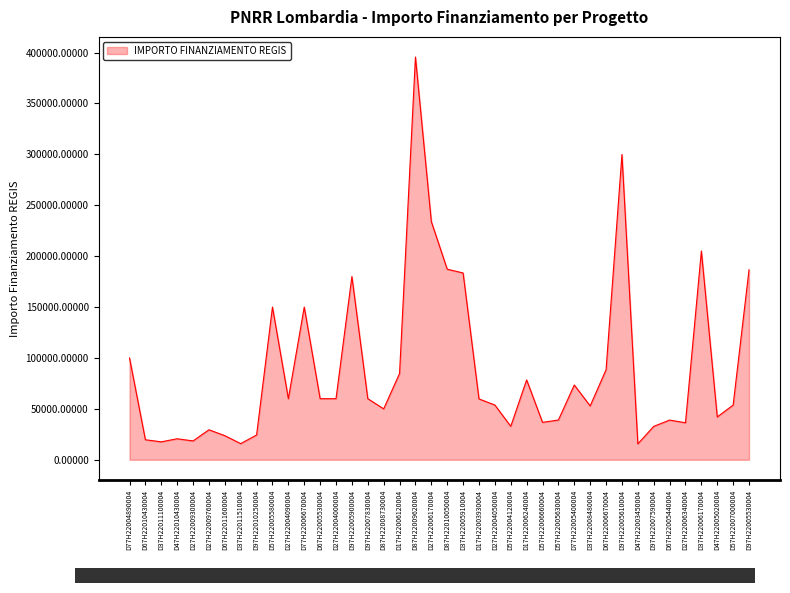

Is it true that the value at D37H22005910004 is 183501.0?

True